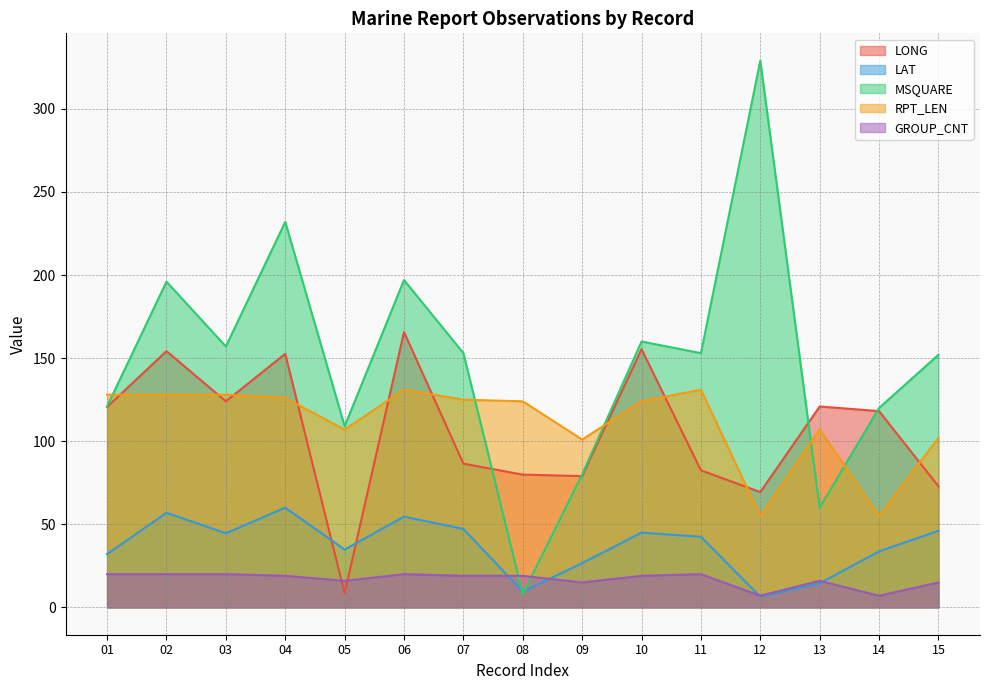

Is it true that GROUP_CNT equals 20.0 at 11?

True